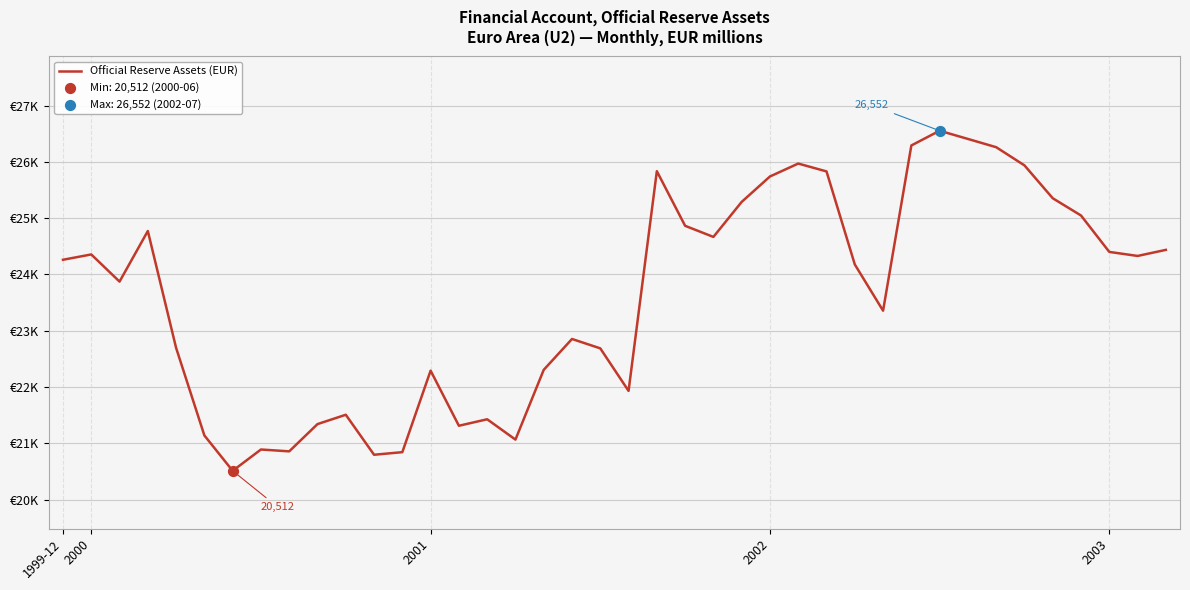

Is this an area chart (filled region under the line)?

No